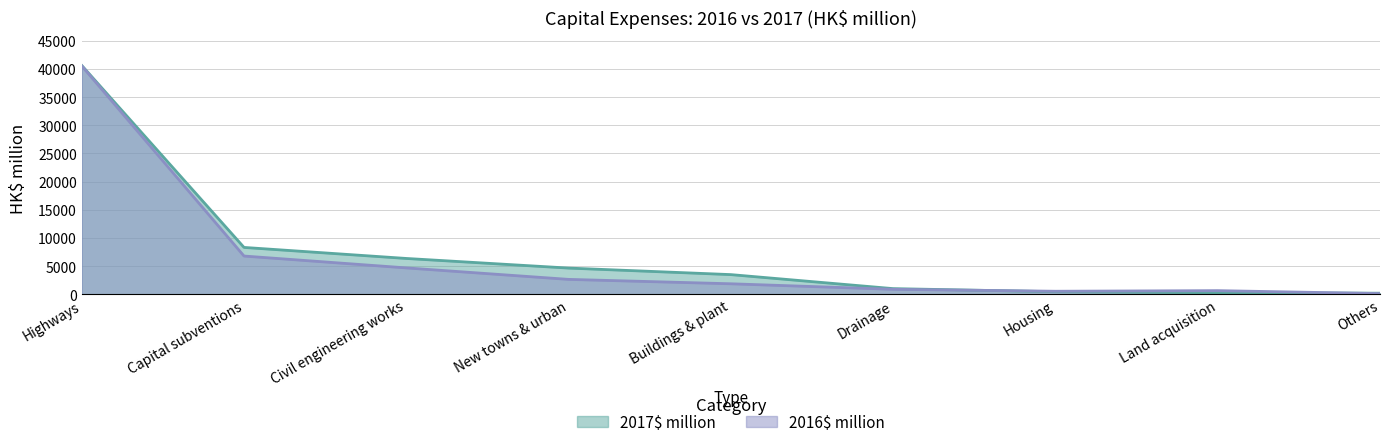

How many intersections are there between 2016$ million and 2017$ million?

2